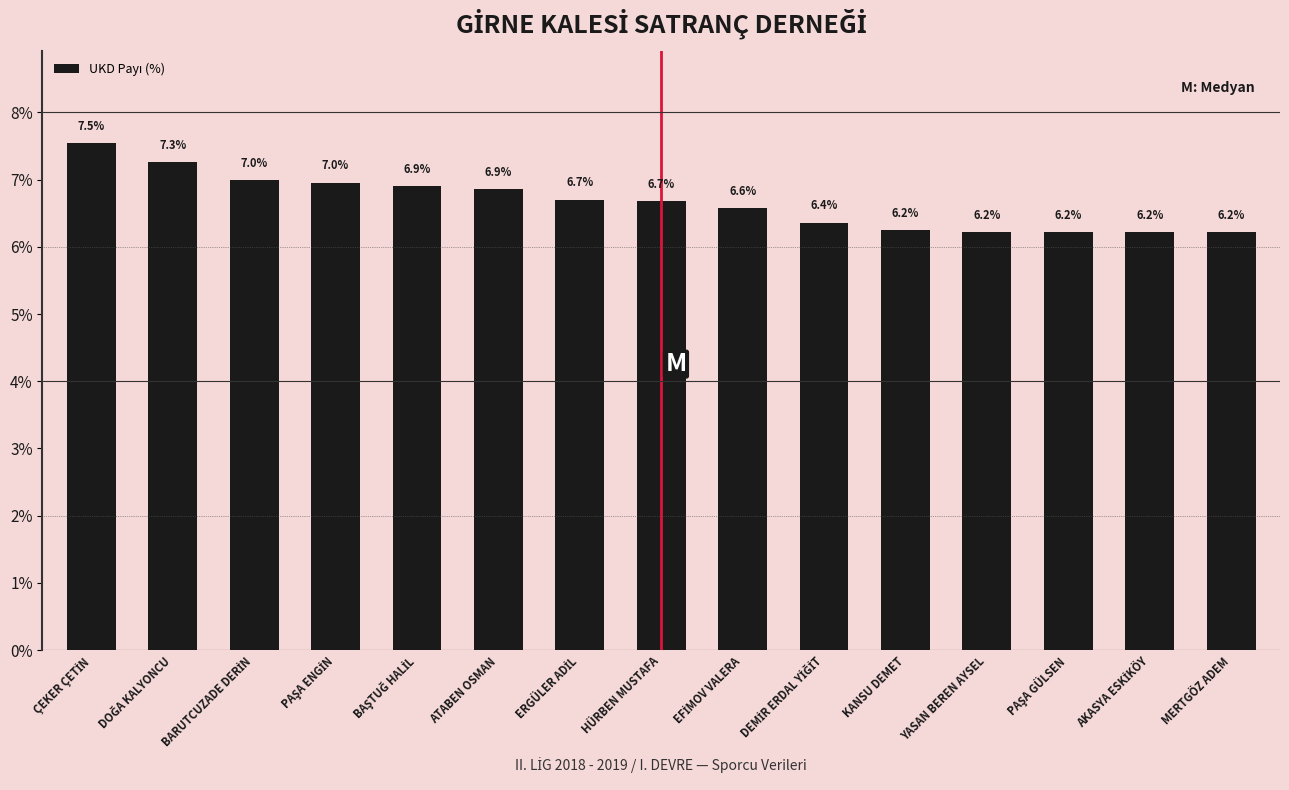

What is the label of the 11th bar from the left?

KANSU DEMET